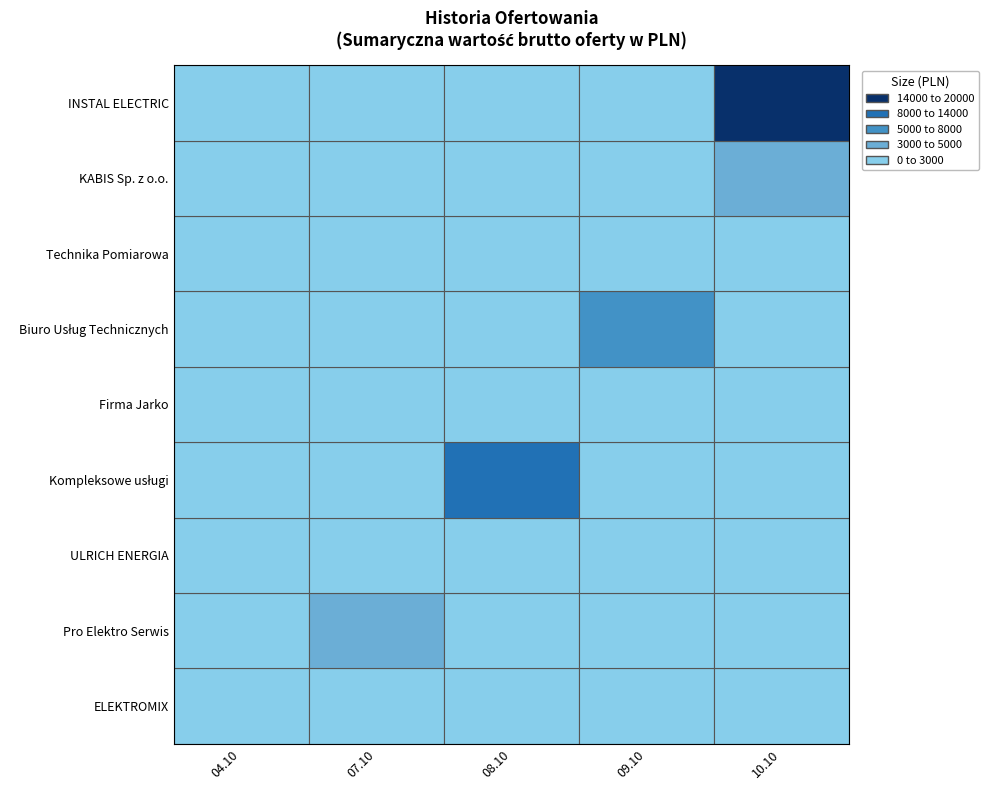

What is the change in value from 4 to 7?

+1531.4